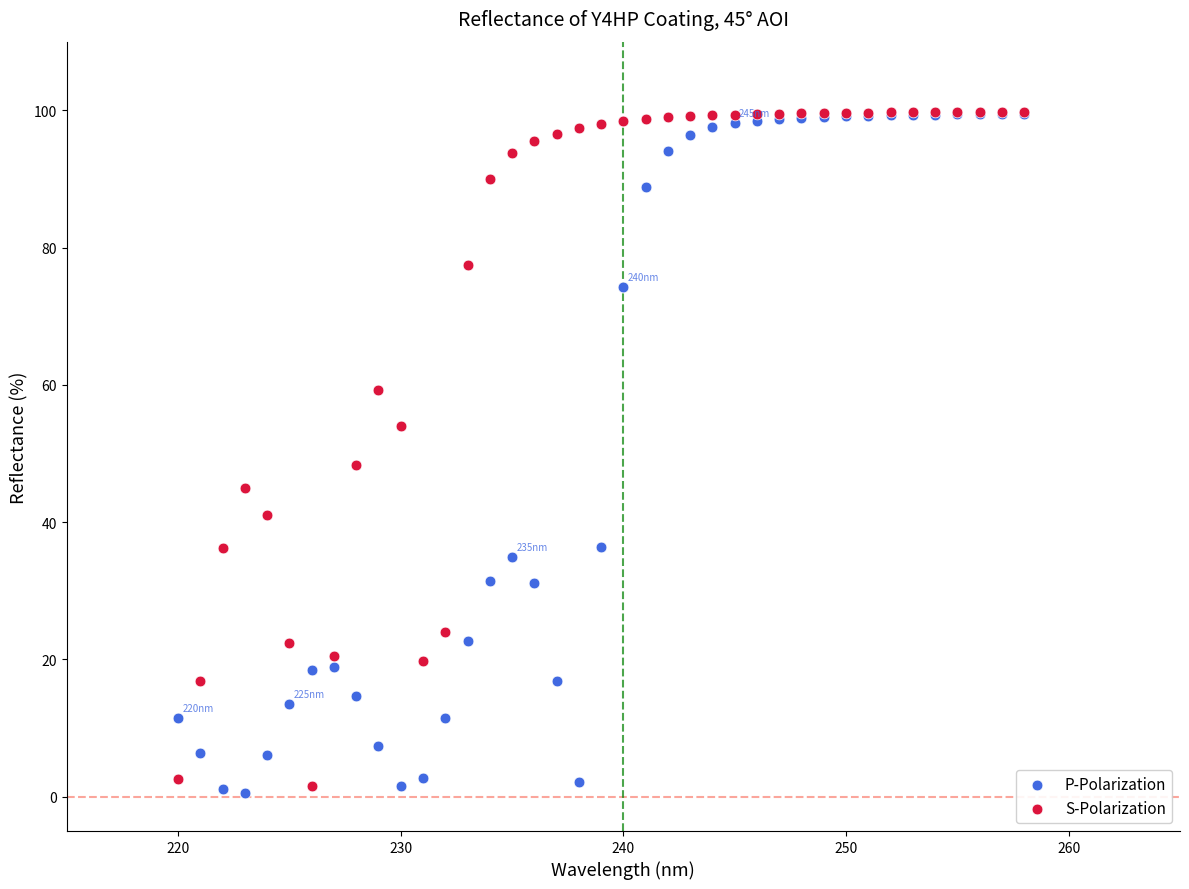

What are all the series names shown in the legend?

P-Polarization, S-Polarization